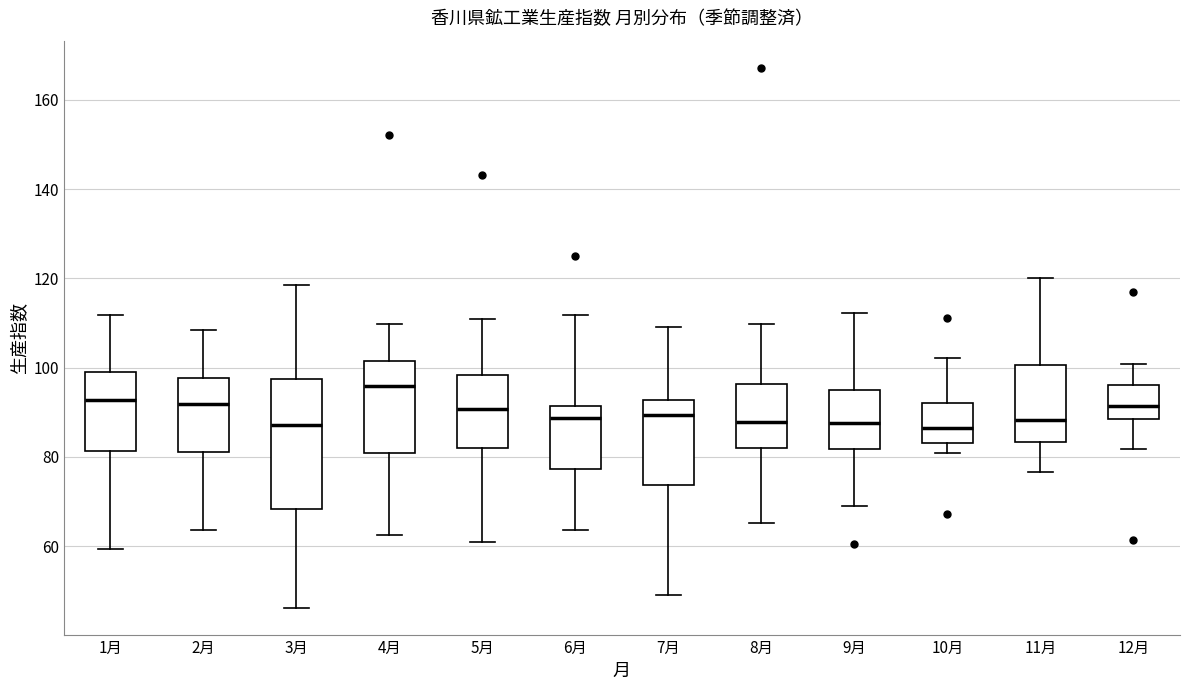

Reading left to right, transcribe this box plot: for each box, give where its median line is, the range the box spans, and where its two whiskers end, as read against the y-axis. The values are not printed on the chart, so give them approximately, as read against the axis.

1月: median 92, box 82 to 100, whiskers 60 to 112
2月: median 92, box 82 to 98, whiskers 64 to 108
3月: median 88, box 68 to 98, whiskers 46 to 118
4月: median 96, box 80 to 102, whiskers 62 to 110
5月: median 90, box 82 to 98, whiskers 62 to 110
6月: median 88, box 78 to 92, whiskers 64 to 112
7月: median 90, box 74 to 92, whiskers 50 to 110
8月: median 88, box 82 to 96, whiskers 66 to 110
9月: median 88, box 82 to 94, whiskers 70 to 112
10月: median 86, box 84 to 92, whiskers 80 to 102
11月: median 88, box 84 to 100, whiskers 76 to 120
12月: median 92, box 88 to 96, whiskers 82 to 100